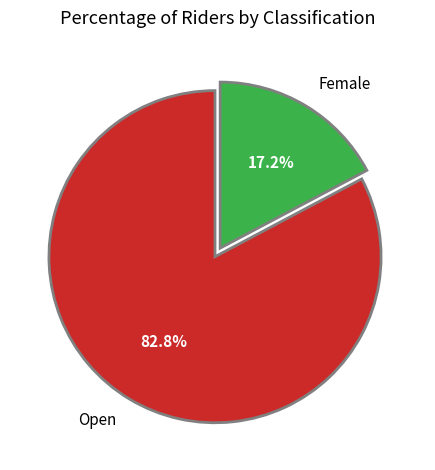

To the nearest percent, what portion does Female represent?

17%